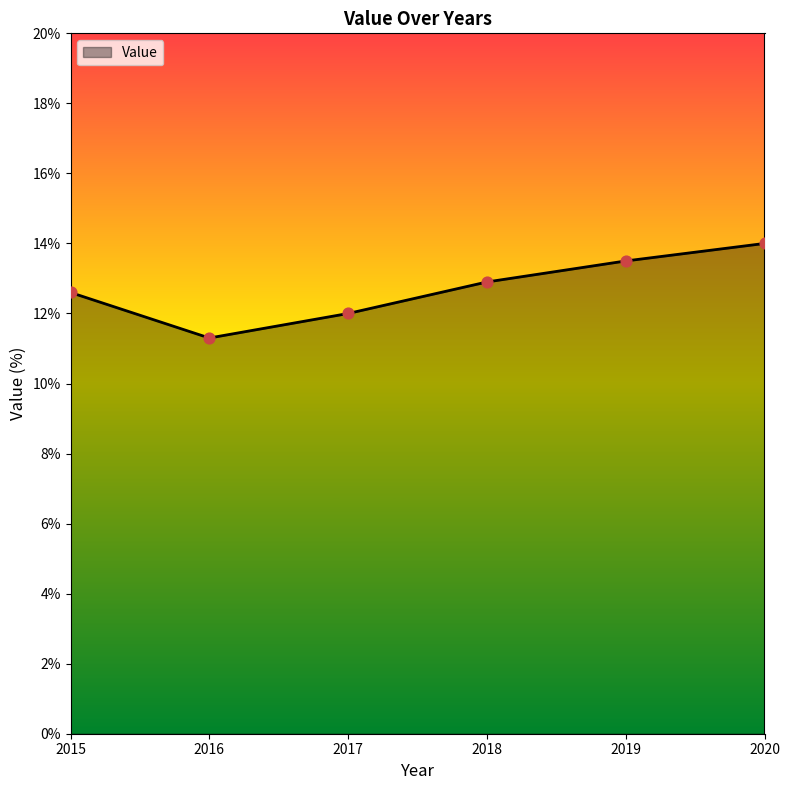

What is the ratio of the value at 2016 to the value at 2017?

0.9